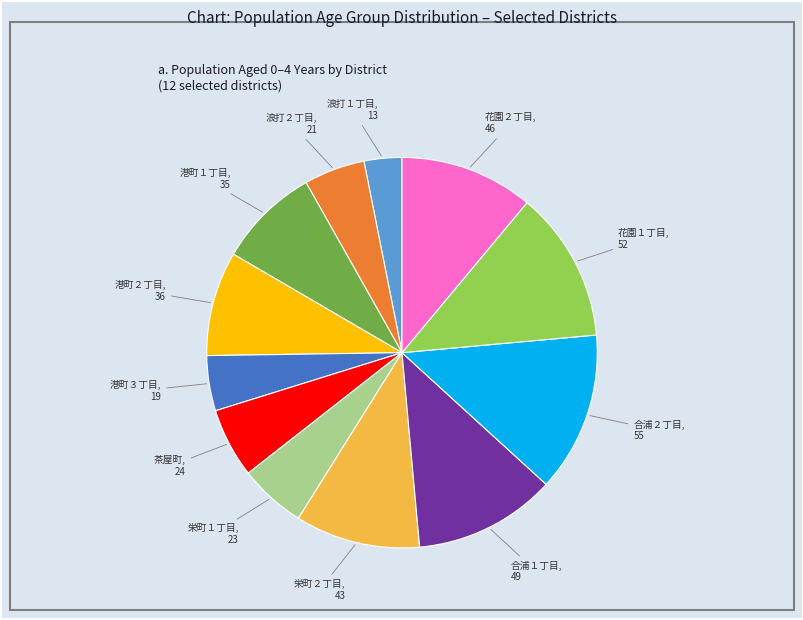

Which category has the biggest portion of the pie?

合浦２丁目